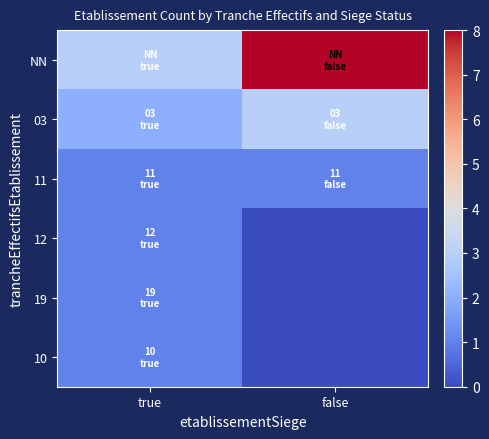

How many distinct data groups are displayed?

6